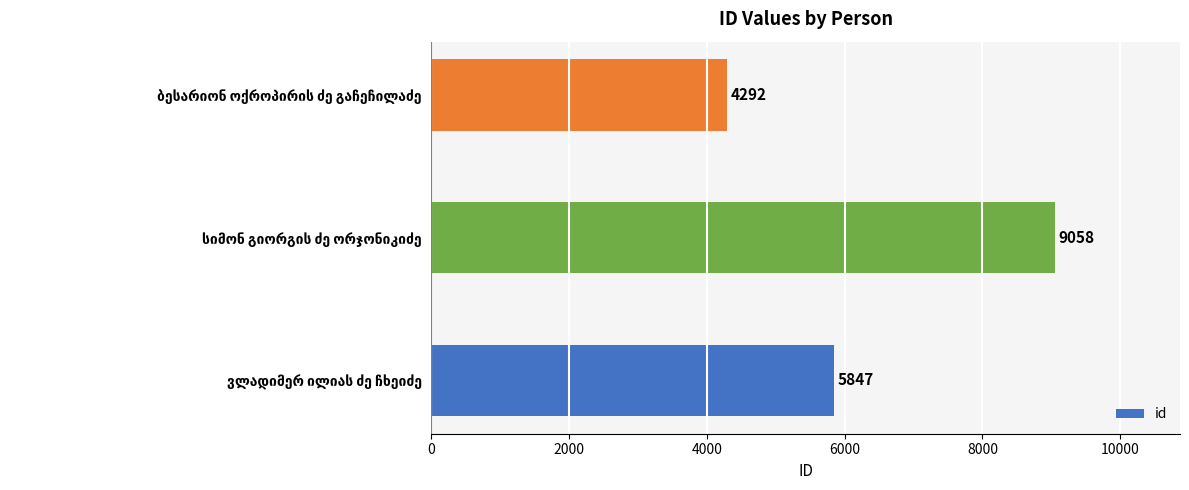

Reading bottom to top, extract all data points from this chart.

5847	9058	4292